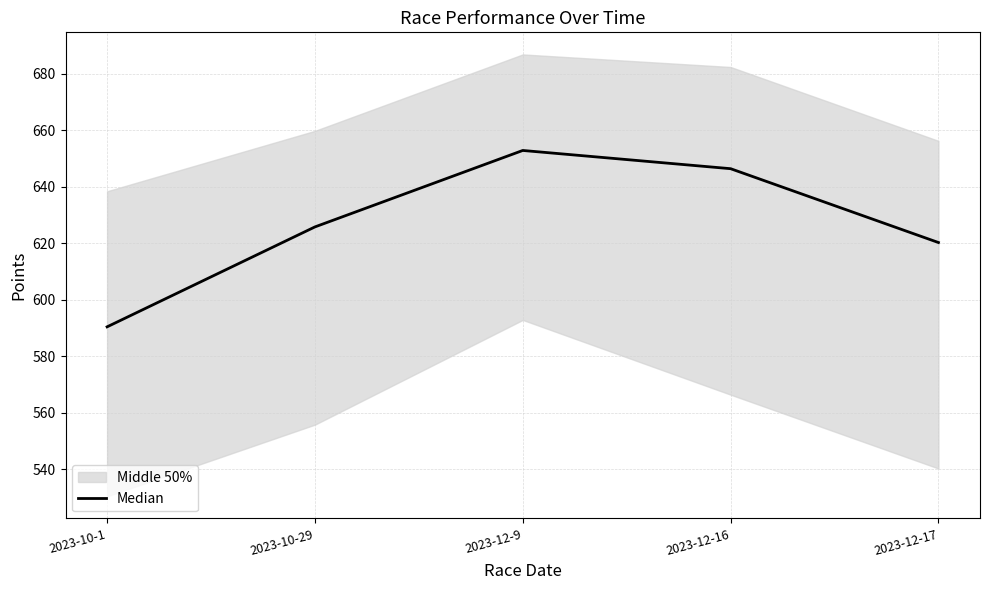

Approximately how many times larger is the value at 2023-12-17 compared to 2023-12-16?

1.0